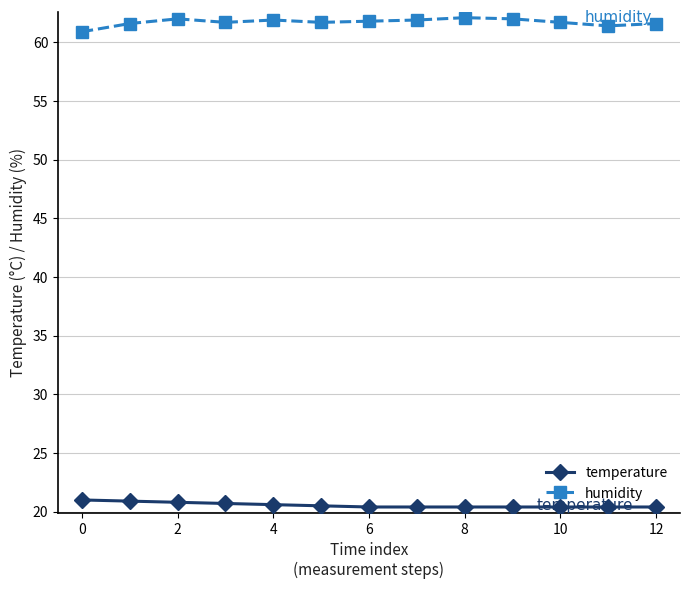

Which series has the largest range (max minus min)?

humidity